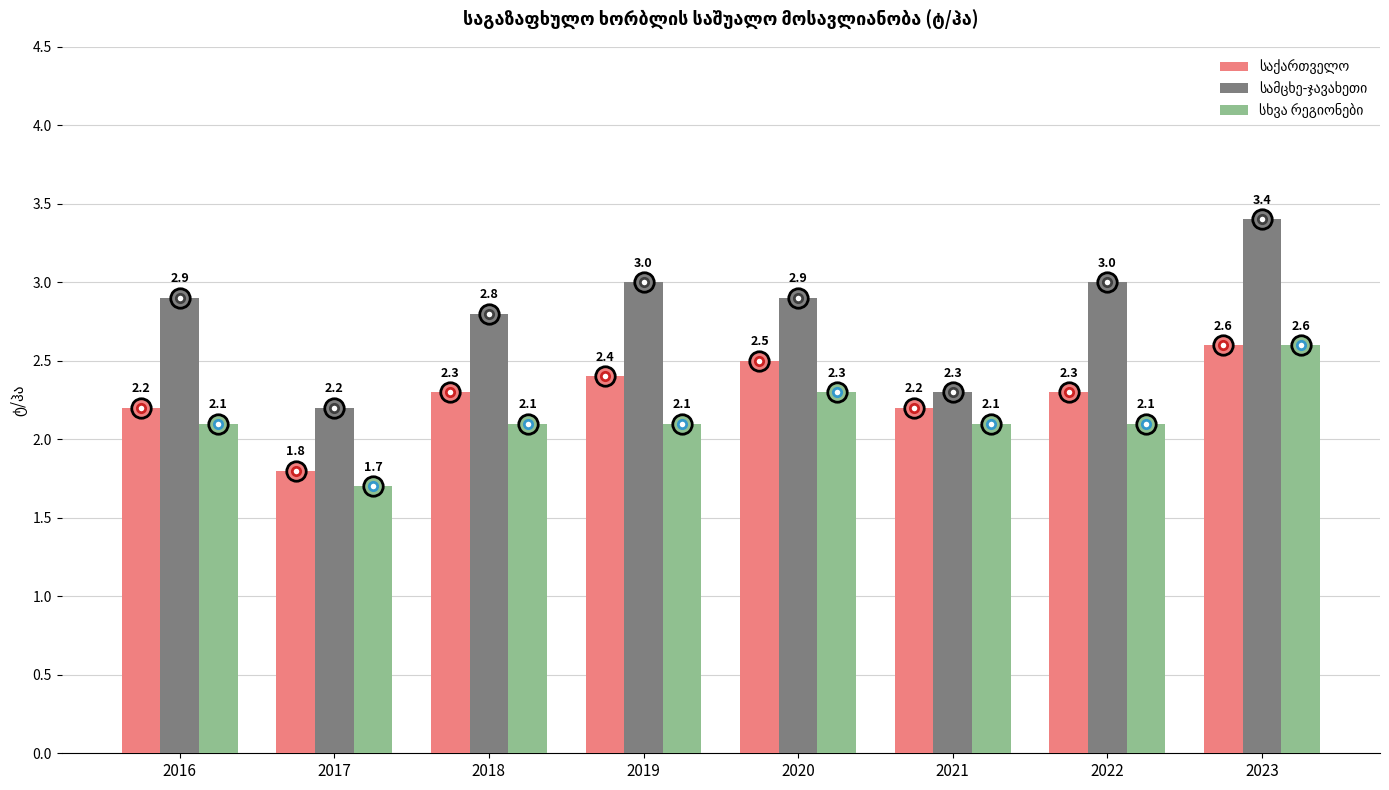

What is the total value across all series at 2023?

8.6